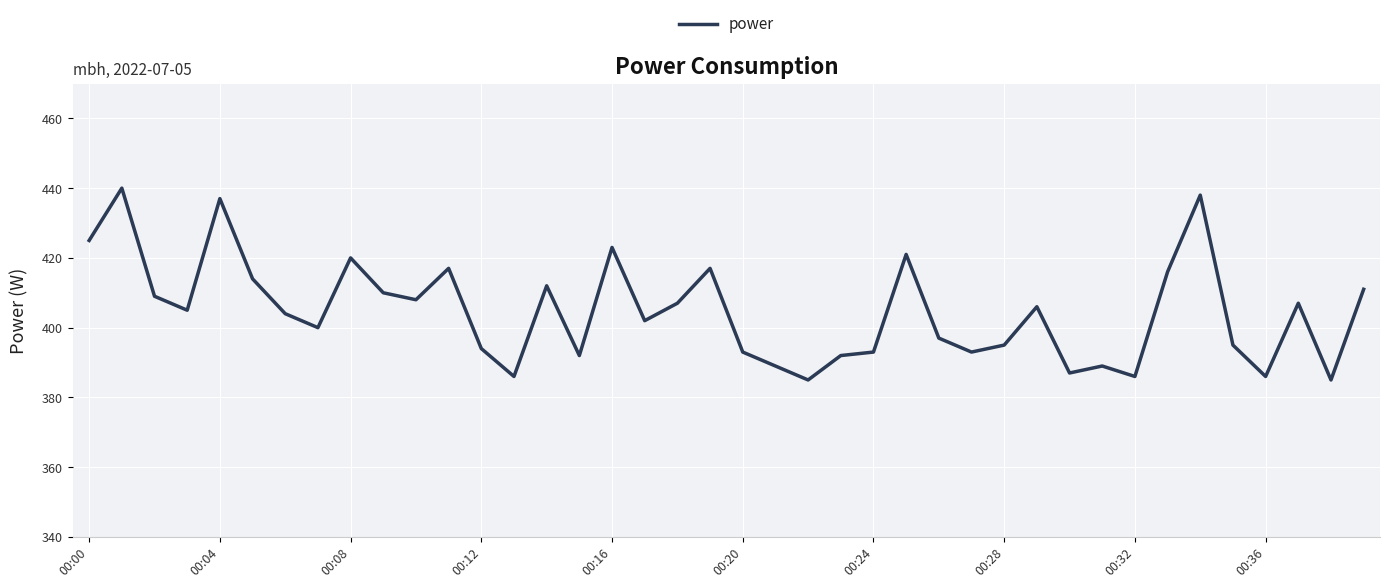

What is the maximum value shown in the chart?

440